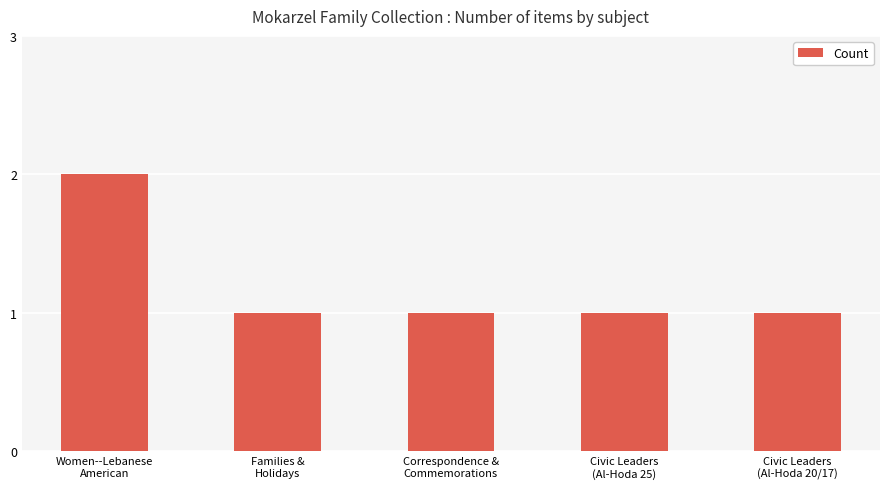

Between Civic Leaders
(Al-Hoda 20/17) and Women--Lebanese
American, which is larger?

Women--Lebanese
American